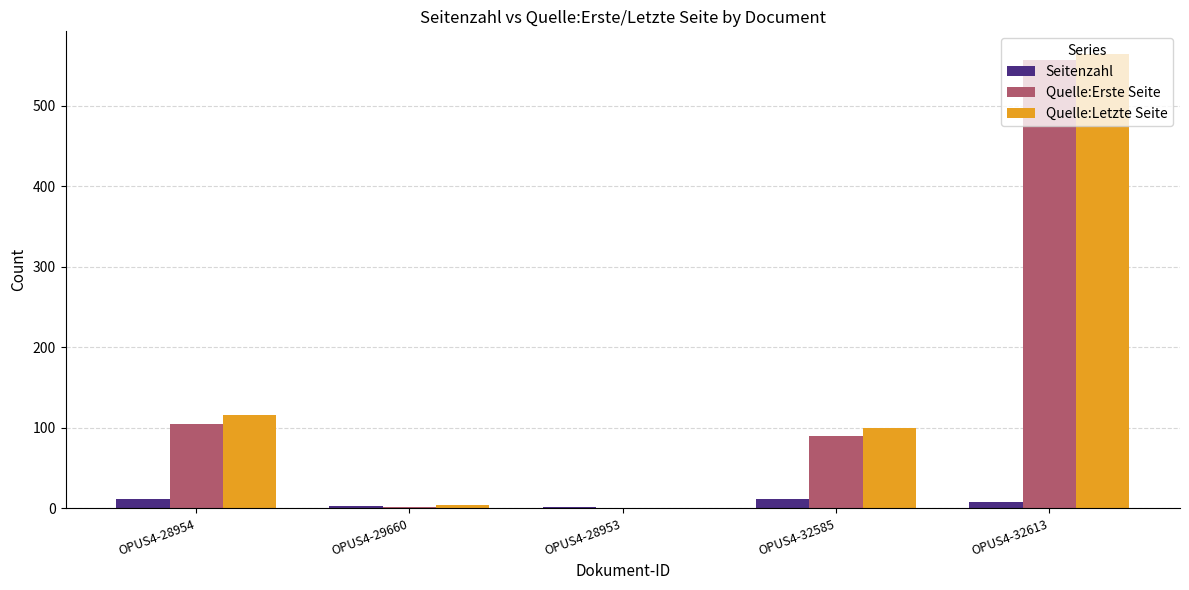

What is the sum of the Seitenzahl values at OPUS4-28954 and OPUS4-28953?

13